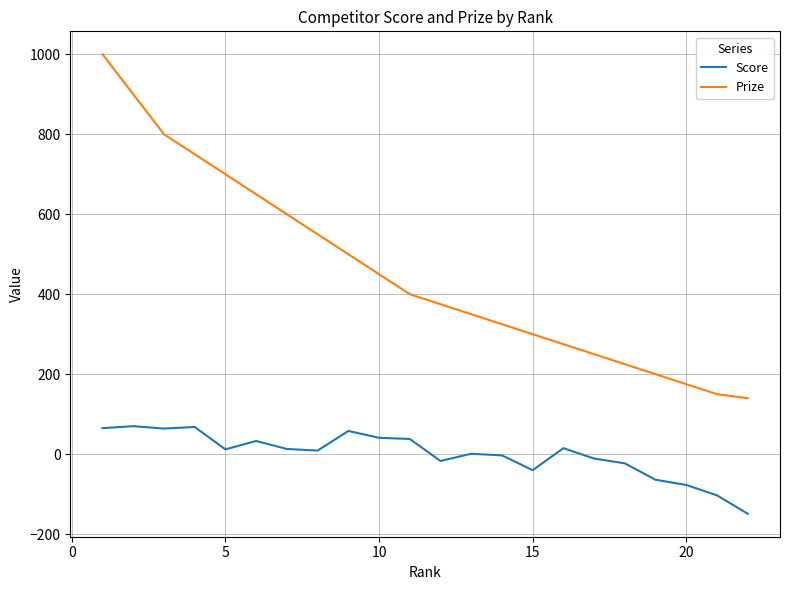

How many lines are shown in the chart?

2